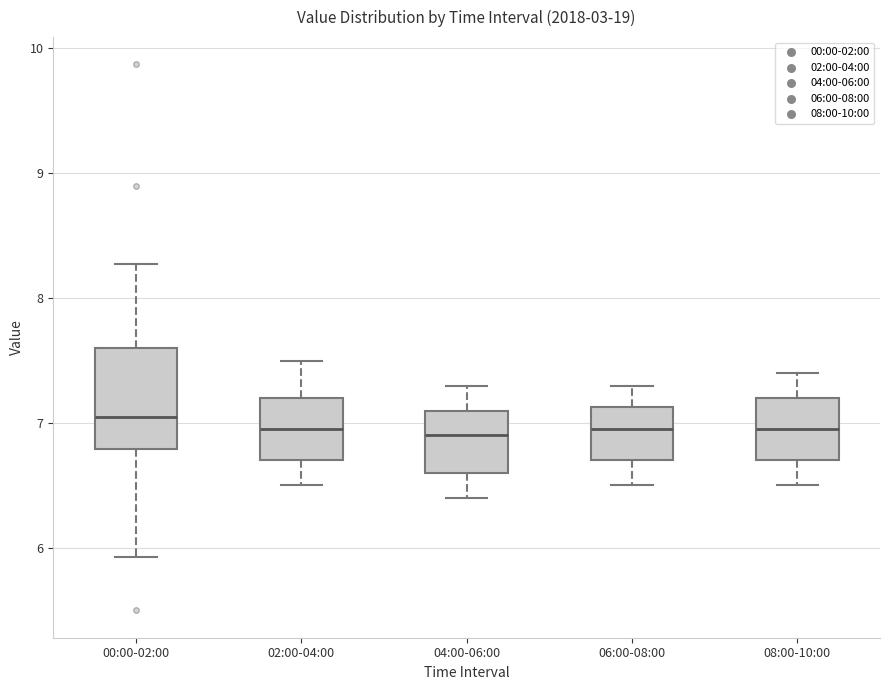

Where is the lower edge of the box for 04:00-06:00 on the y-axis? The values are not printed on the chart, so give them approximately, as read against the axis.

6.6